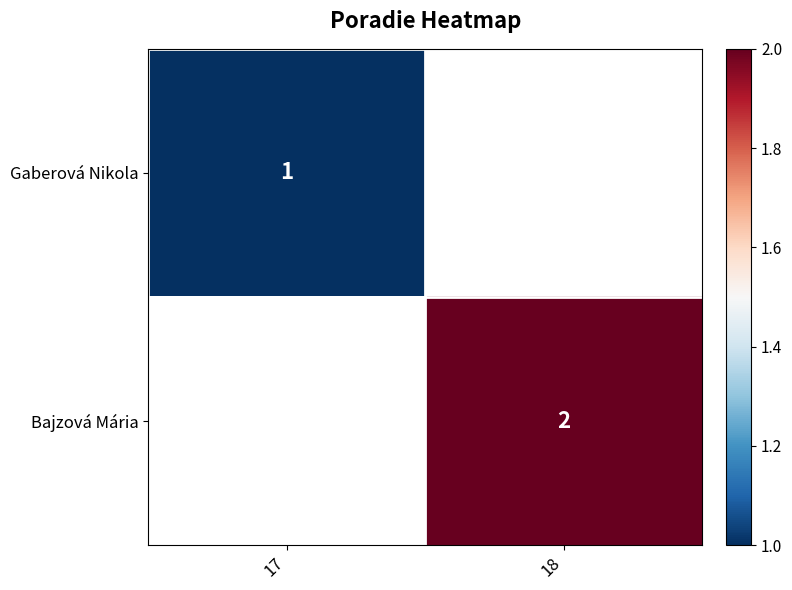

What is the maximum value shown in the chart?

2.0